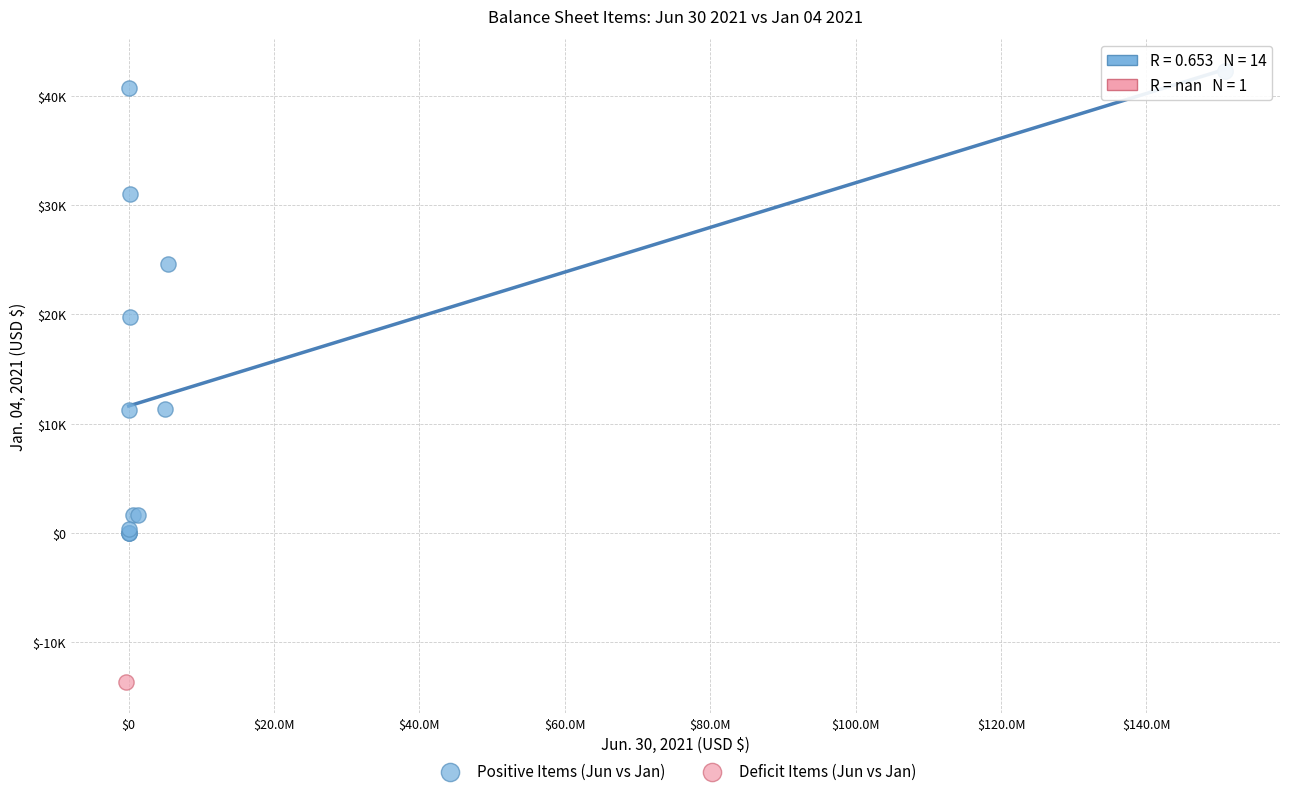

What are all the series names shown in the legend?

Positive Items (Jun vs Jan), Deficit Items (Jun vs Jan)